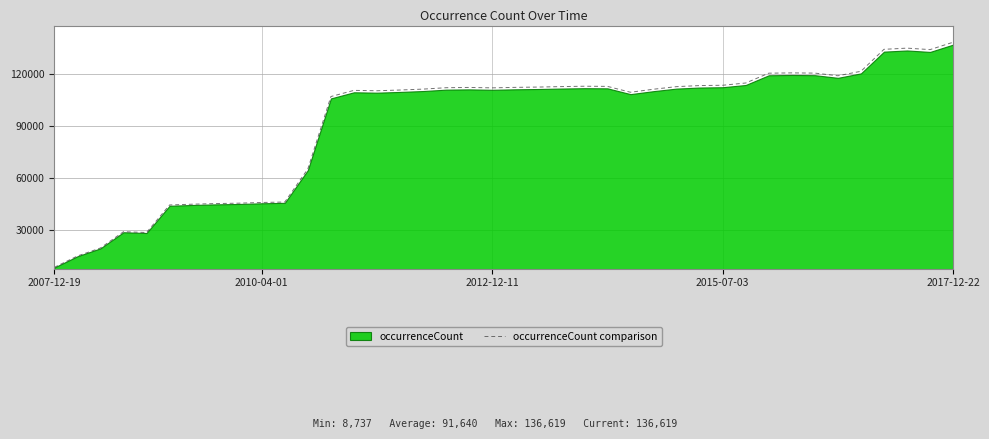

What is the highest value of the occurrenceCount comparison series?

137985.2